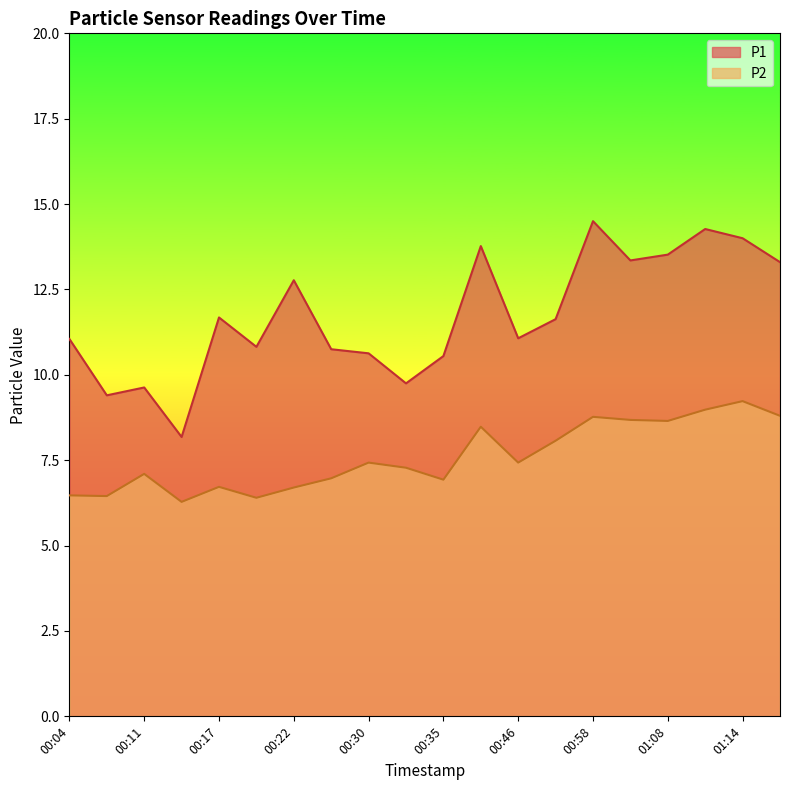

Reading left to right, extract all data points from this chart.

P1: 11.1	9.4	9.6	8.2	11.7	10.8	12.8	10.8	10.6	9.8	10.6	13.8	11.1	11.6	14.5	13.3	13.5	14.3	14.0	13.3
P2: 6.5	6.5	7.1	6.3	6.7	6.4	6.7	7.0	7.4	7.3	6.9	8.5	7.4	8.1	8.8	8.7	8.7	9.0	9.2	8.8